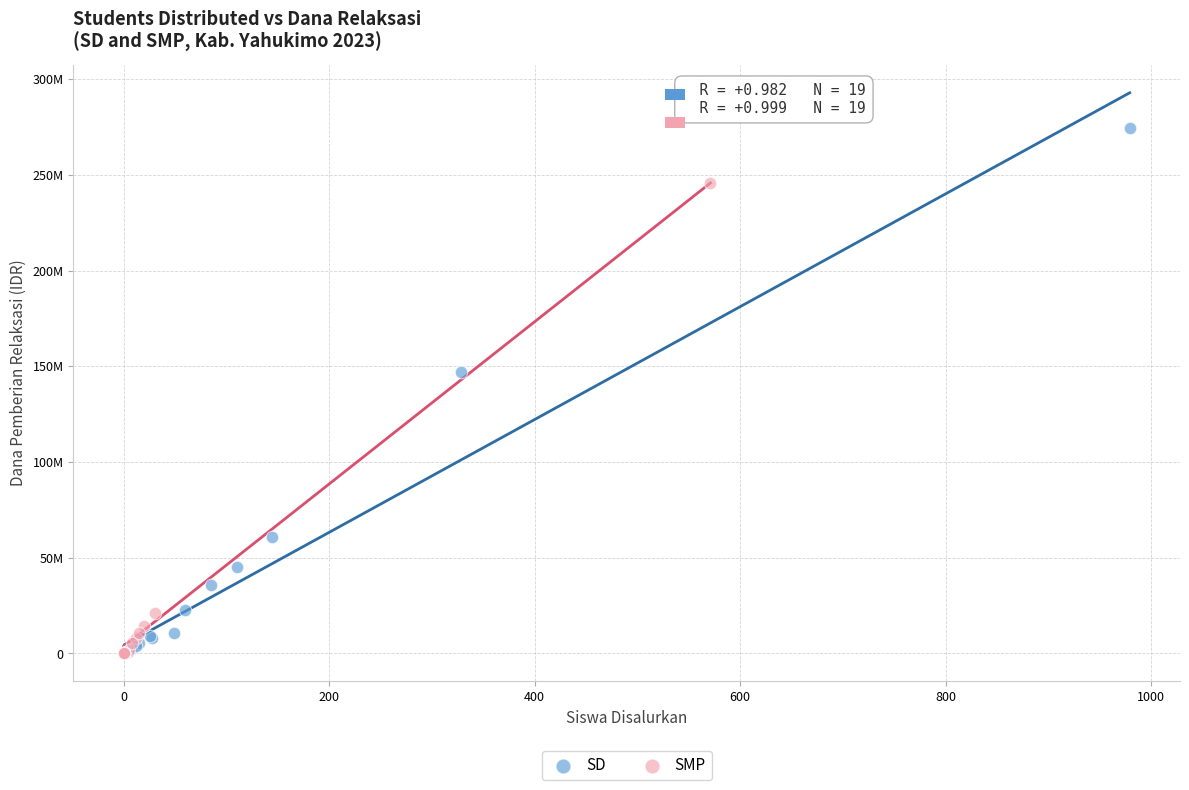

Which series reaches the maximum Y coordinate?

SD